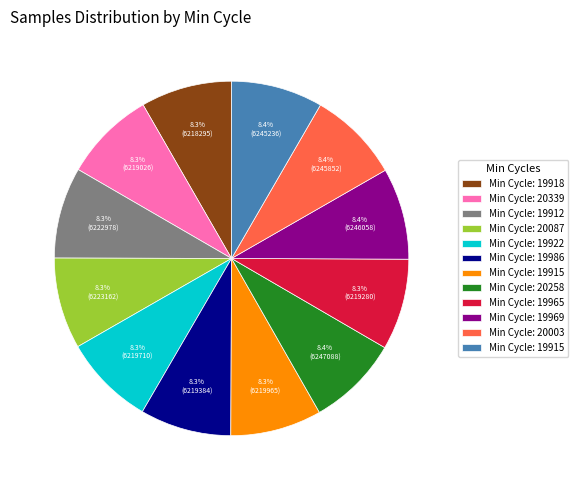

Is there any slice that represents more than half of the pie?

No